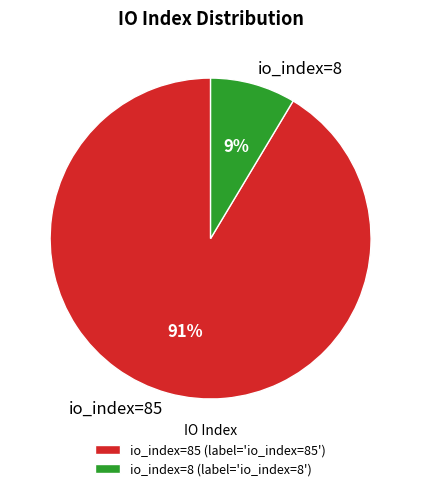

Count the number of slices in the pie.

2